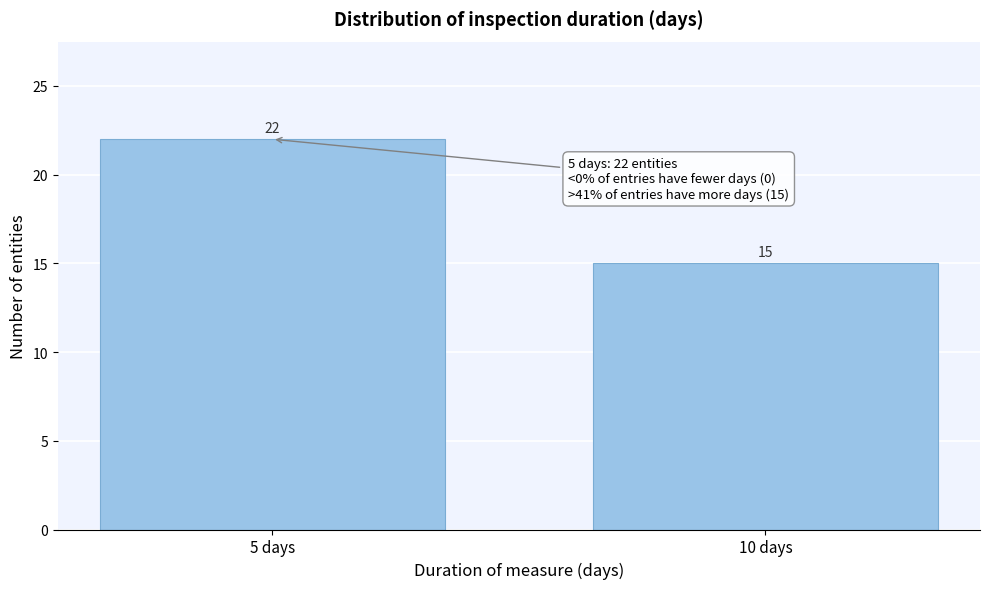

Reading left to right, list all the values displayed in this chart.

5 days=22	10 days=15